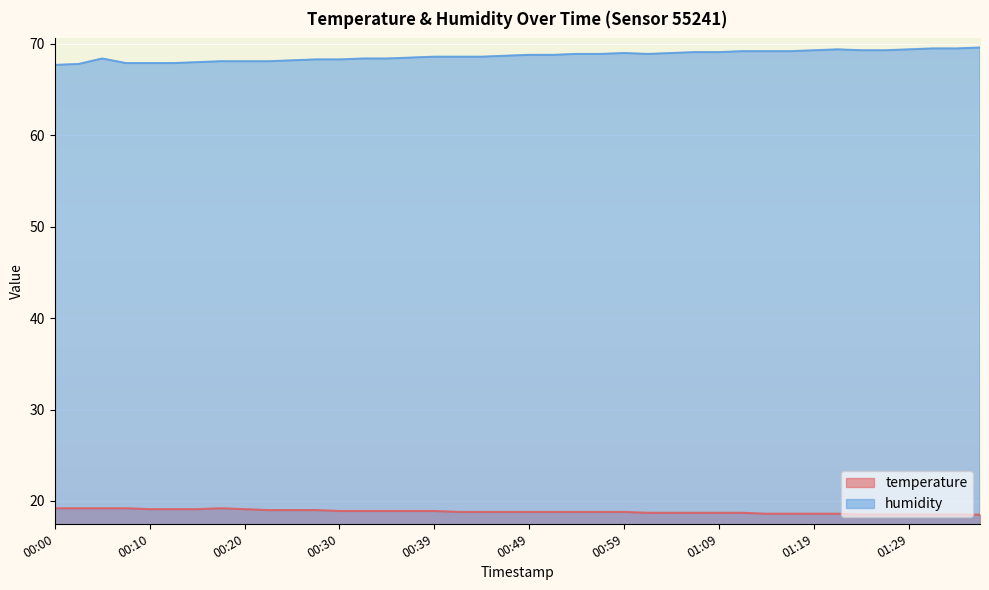

Reading left to right, transcribe all the data shown in this chart.

temperature: 19.2	19.2	19.2	19.2	19.1	19.1	19.1	19.2	19.1	19.0	19.0	19.0	18.9	18.9	18.9	18.9	18.9	18.8	18.8	18.8	18.8	18.8	18.8	18.8	18.8	18.7	18.7	18.7	18.7	18.7	18.6	18.6	18.6	18.6	18.5	18.5	18.5	18.5	18.5	18.5
humidity: 67.7	67.8	68.4	67.9	67.9	67.9	68.0	68.1	68.1	68.1	68.2	68.3	68.3	68.4	68.4	68.5	68.6	68.6	68.6	68.7	68.8	68.8	68.9	68.9	69.0	68.9	69.0	69.1	69.1	69.2	69.2	69.2	69.3	69.4	69.3	69.3	69.4	69.5	69.5	69.6